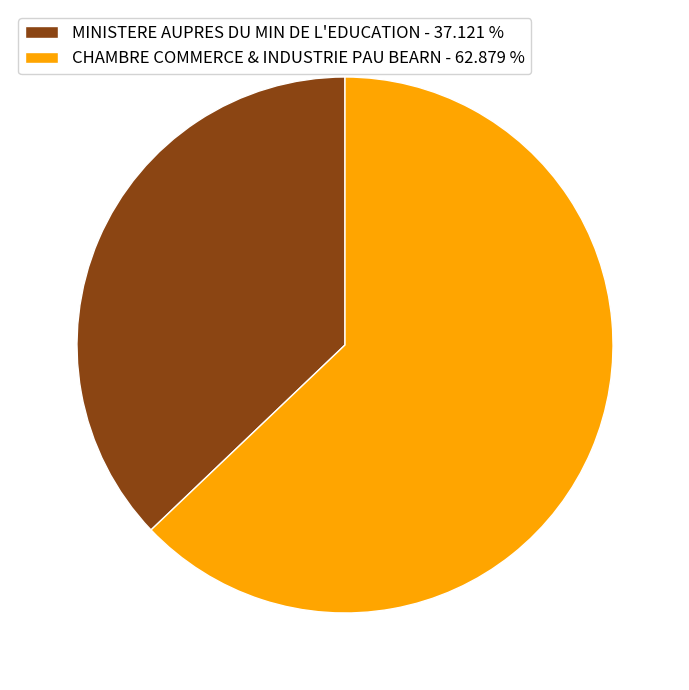

Is the sum of MINISTERE AUPRES DU MIN DE L'EDUCATION - 37.121 % and CHAMBRE COMMERCE & INDUSTRIE PAU BEARN - 62.879 % greater than half?

Yes